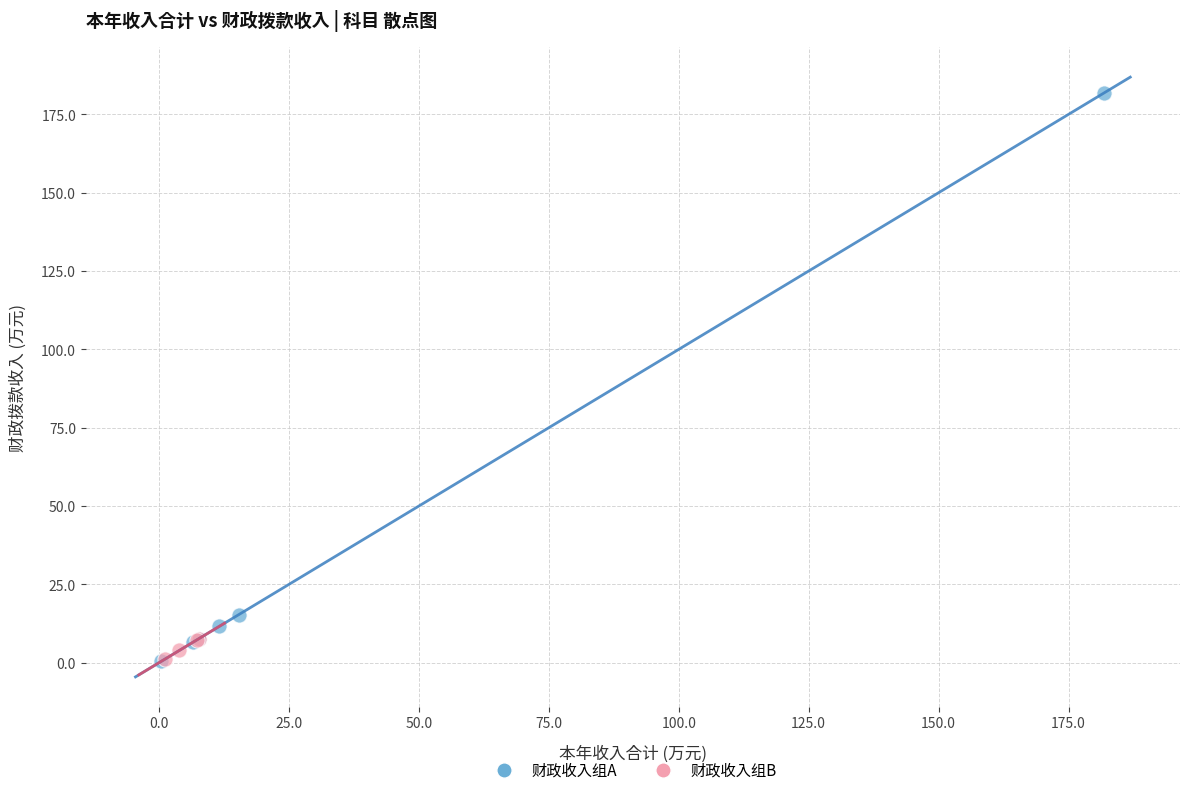

Which series has the widest spread of Y values?

财政收入组A